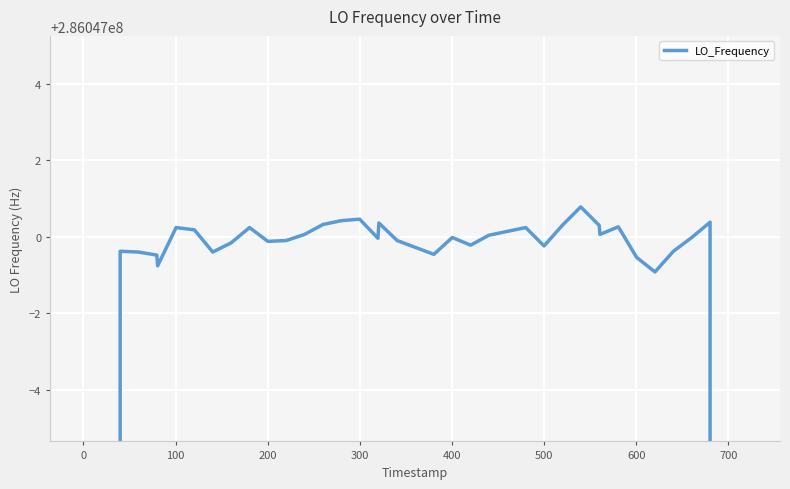

Is this an area chart (filled region under the line)?

No